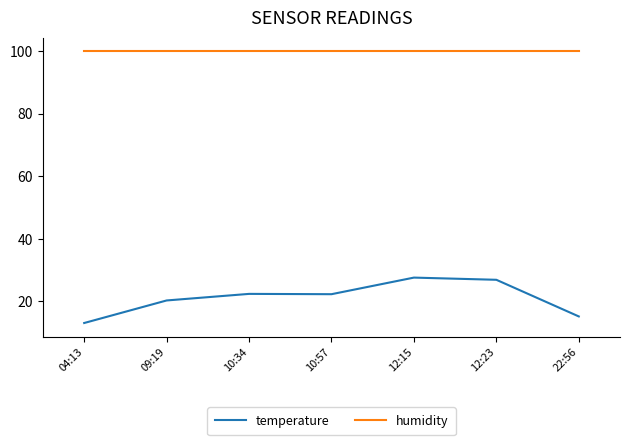

At 09:19, list the series in order from largest to smallest.

humidity, temperature